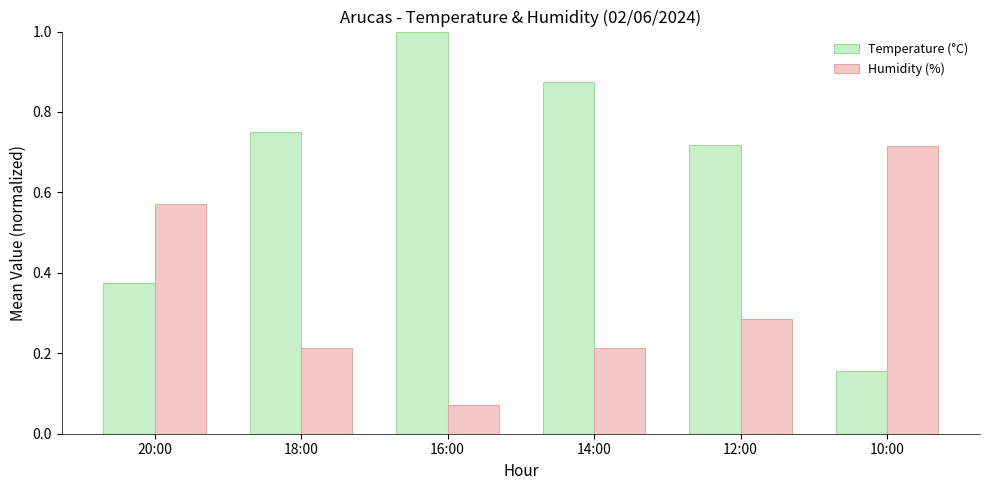

Which category has the highest value in the Humidity (%) series?

10:00